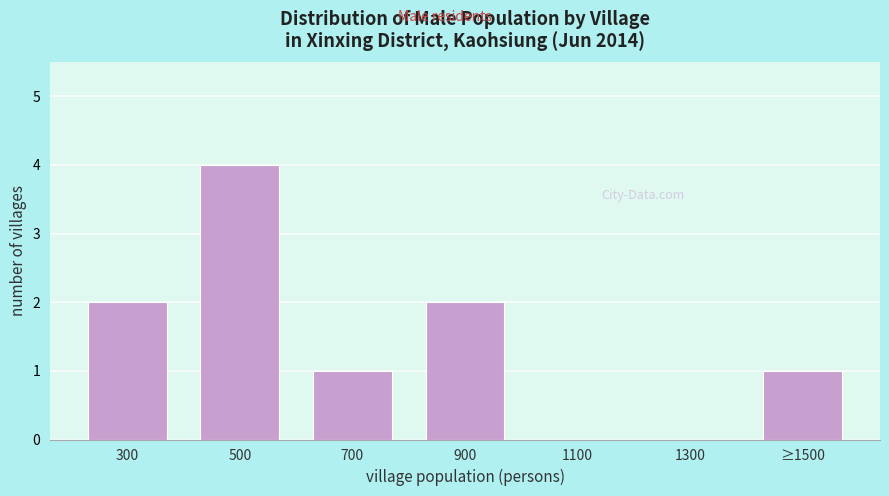

Reading right to left, list all the values displayed in this chart.

≥1500=1	1300=0	1100=0	900=2	700=1	500=4	300=2